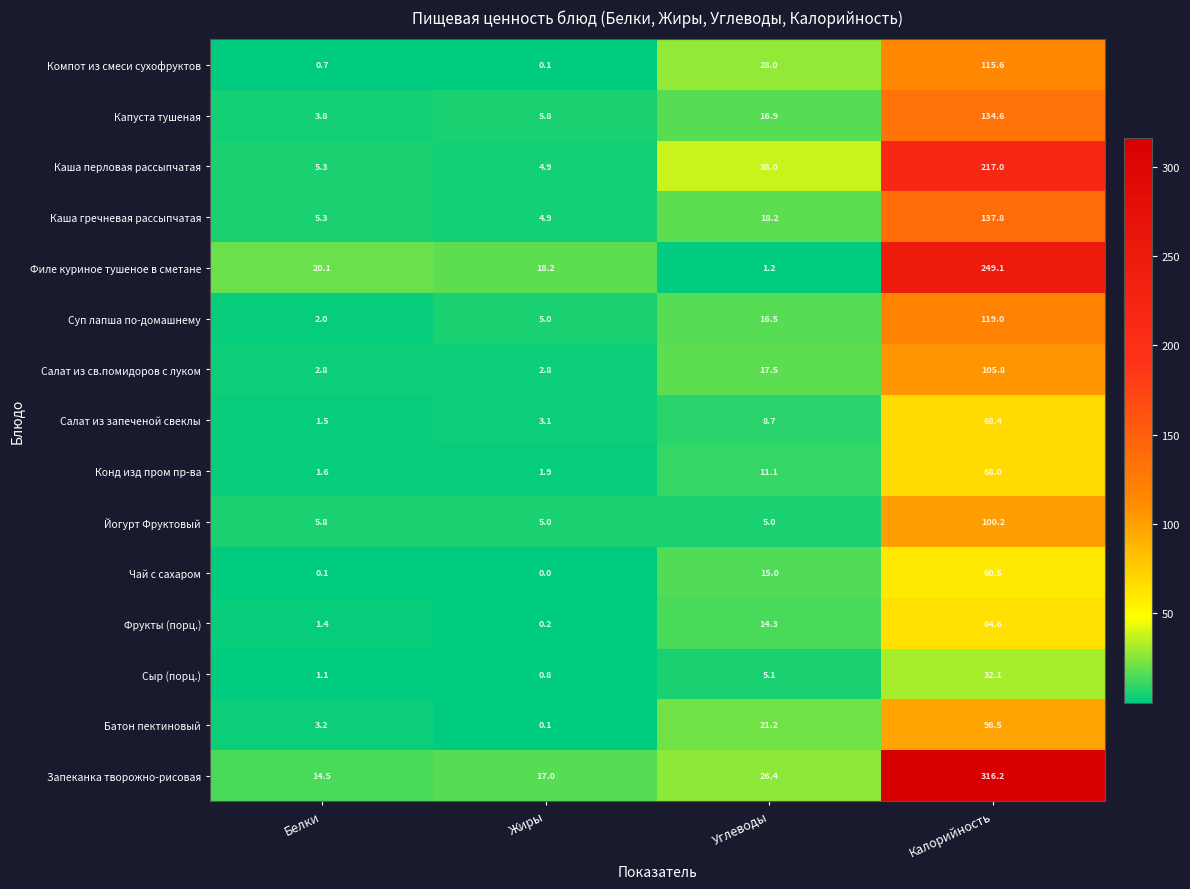

What is the spread (max minus min) of values at Жиры?

18.2